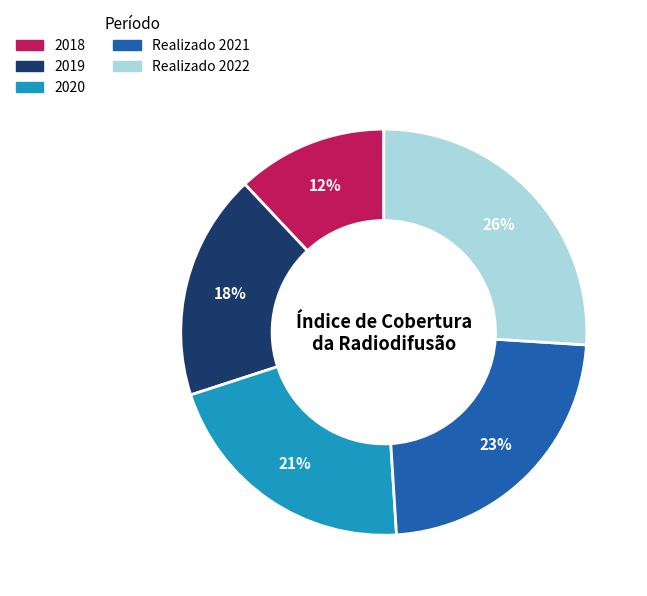

Between 2020 and 2018, which is larger?

2020